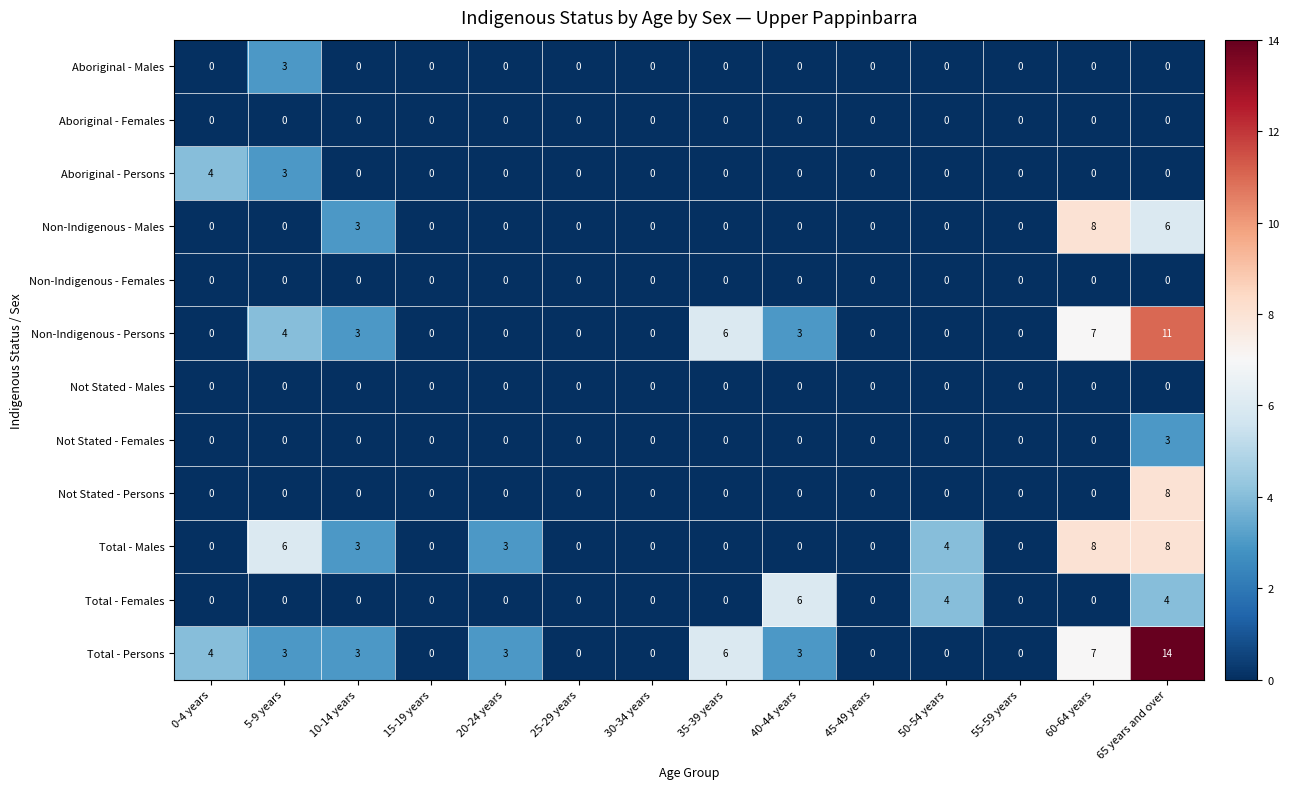

What is the difference between the Total - Females values at 35-39 years and 65 years and over?

4